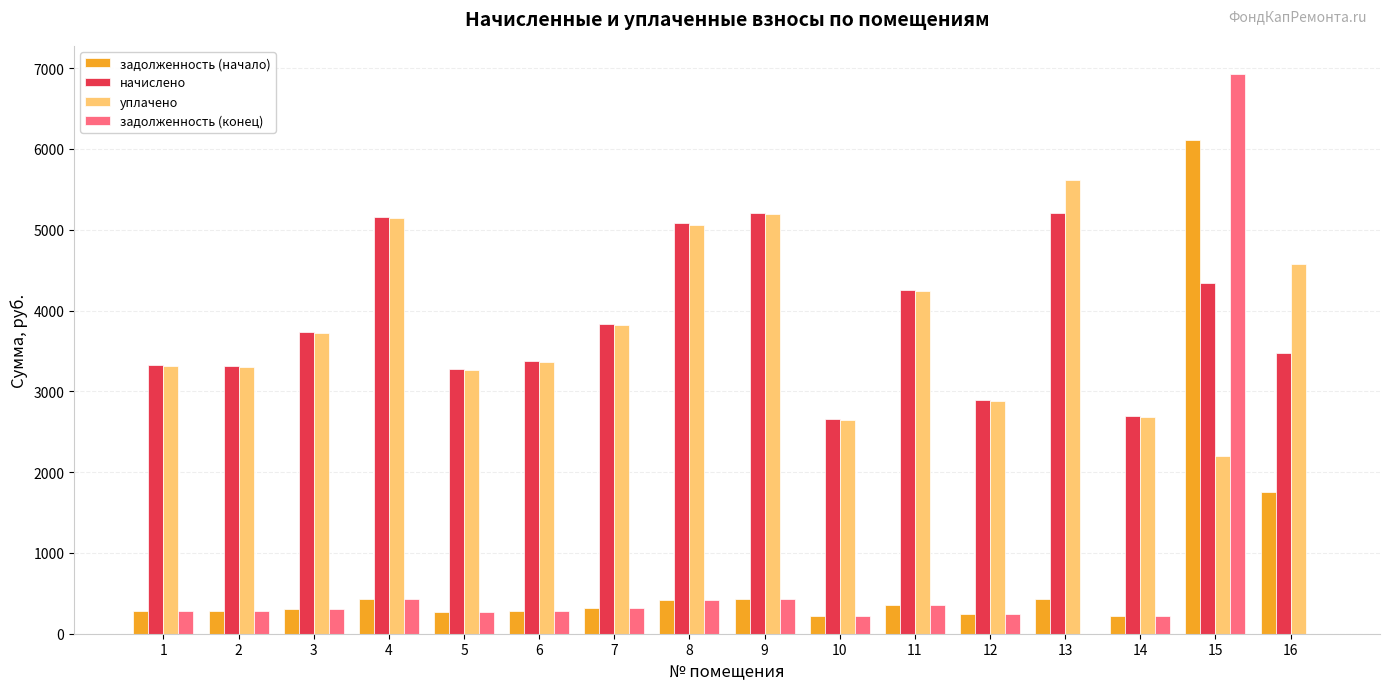

How many values in the начислено series exceed 3732?

8